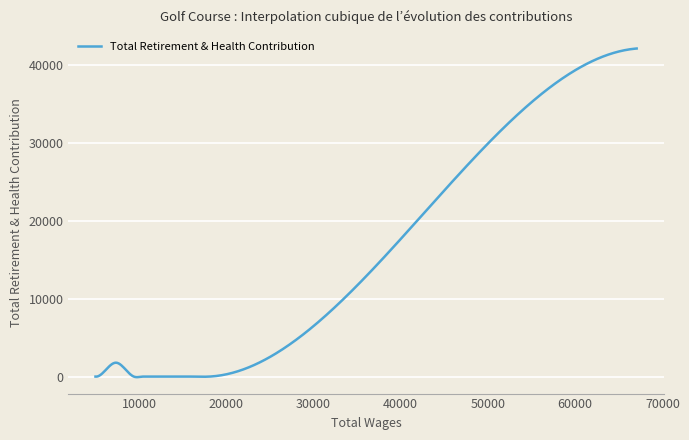

What is the difference between the maximum and minimum values?

42206.9